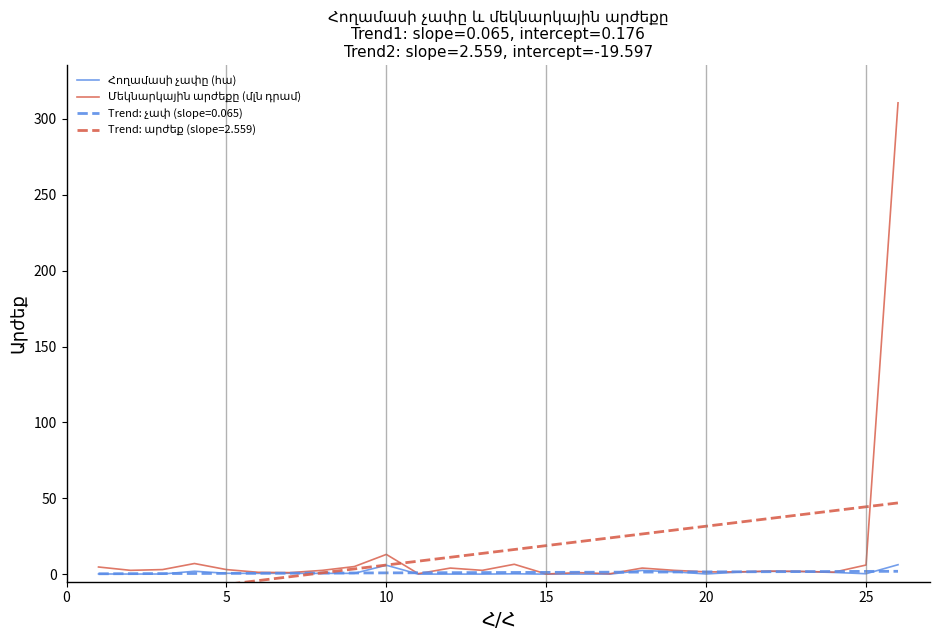

What are all the series names shown in the legend?

Հողամասի չափը (հա), Մեկնարկային արժեքը (մլն դրամ)